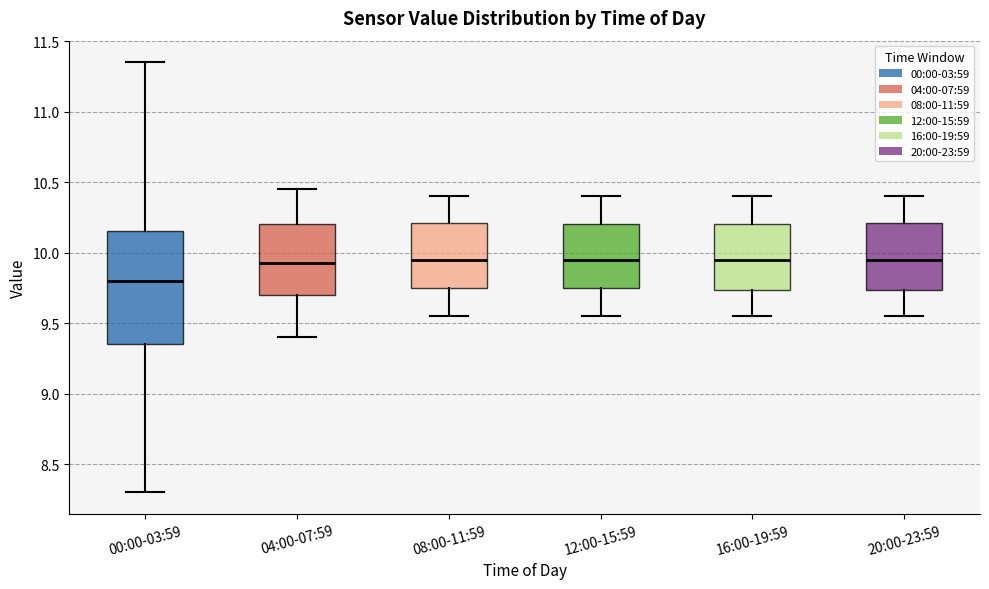

Reading left to right, read every box against the y-axis: the position of its median line, the range the box covers, and the ends of its whiskers. The values are not printed on the chart, so give them approximately, as read against the axis.

00:00-03:59: median 9.80, box 9.35 to 10.15, whiskers 8.30 to 11.35
04:00-07:59: median 9.95, box 9.70 to 10.20, whiskers 9.40 to 10.45
08:00-11:59: median 9.95, box 9.75 to 10.20, whiskers 9.55 to 10.40
12:00-15:59: median 9.95, box 9.75 to 10.20, whiskers 9.55 to 10.40
16:00-19:59: median 9.95, box 9.75 to 10.20, whiskers 9.55 to 10.40
20:00-23:59: median 9.95, box 9.75 to 10.20, whiskers 9.55 to 10.40